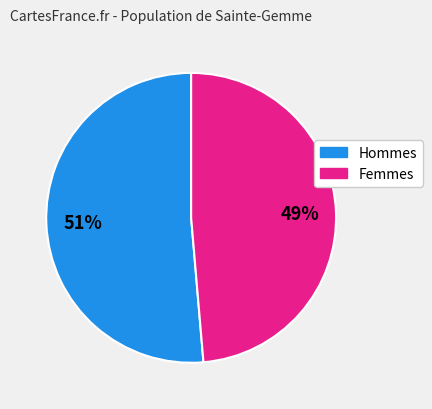

Is there a majority slice in this chart?

Yes